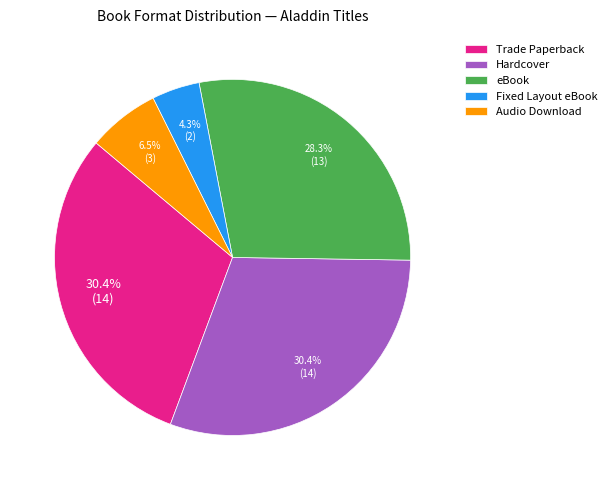

Which category has the smallest portion of the pie?

Fixed Layout eBook